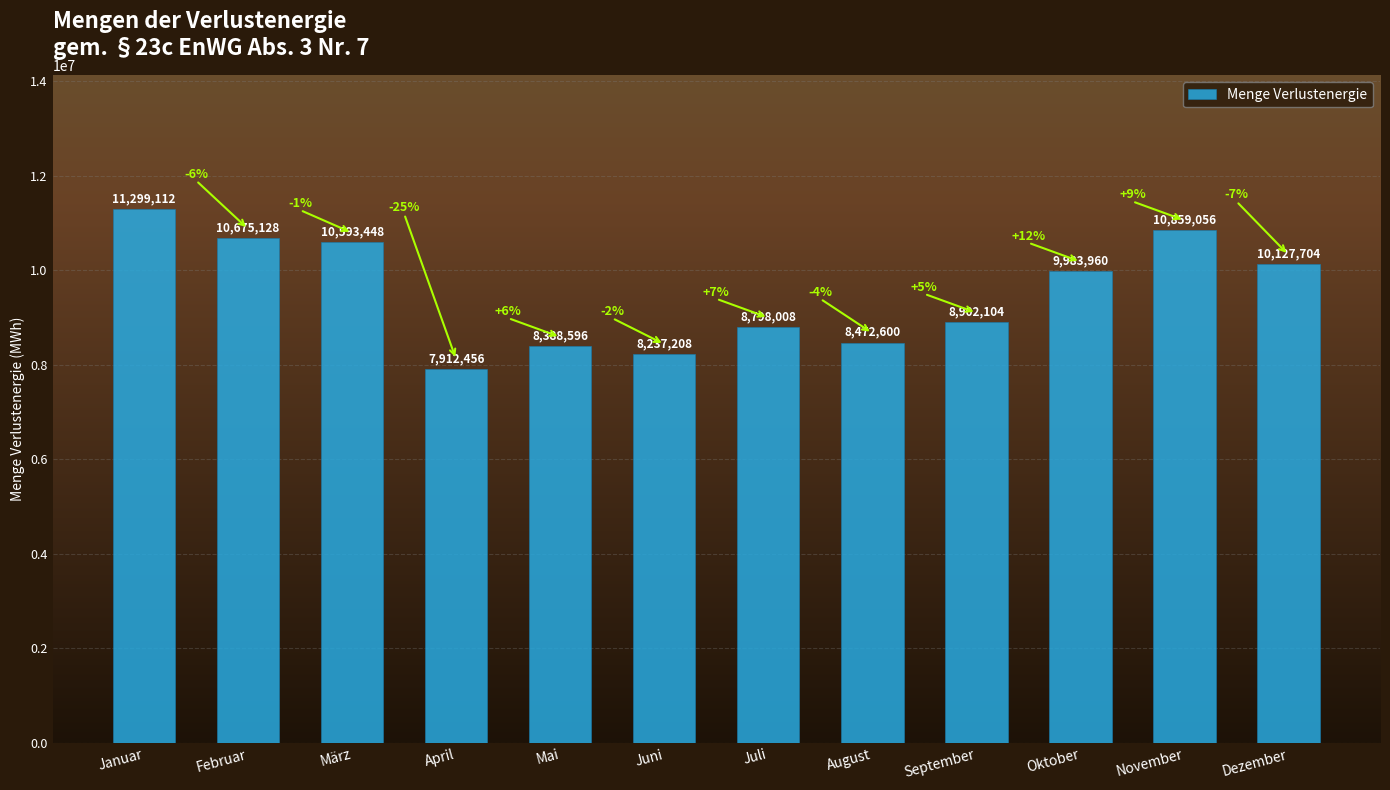

At which label is the value closest to 9605784?

Oktober